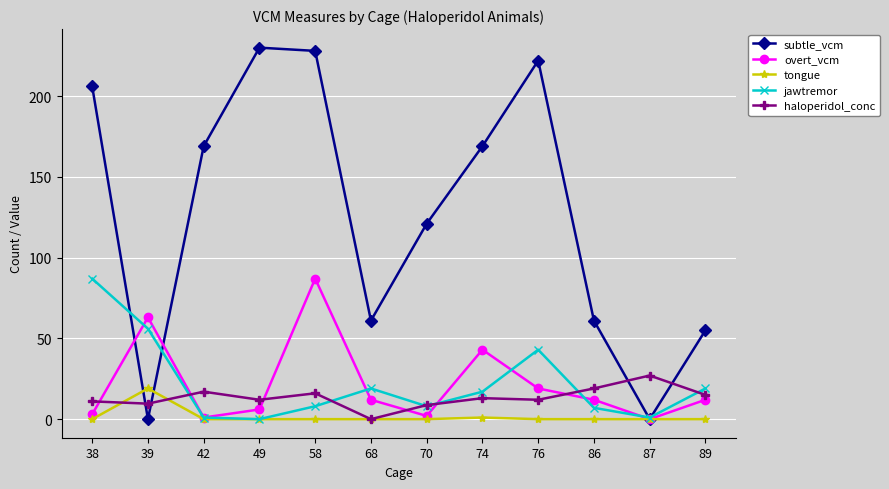

How many series are shown in this chart?

5